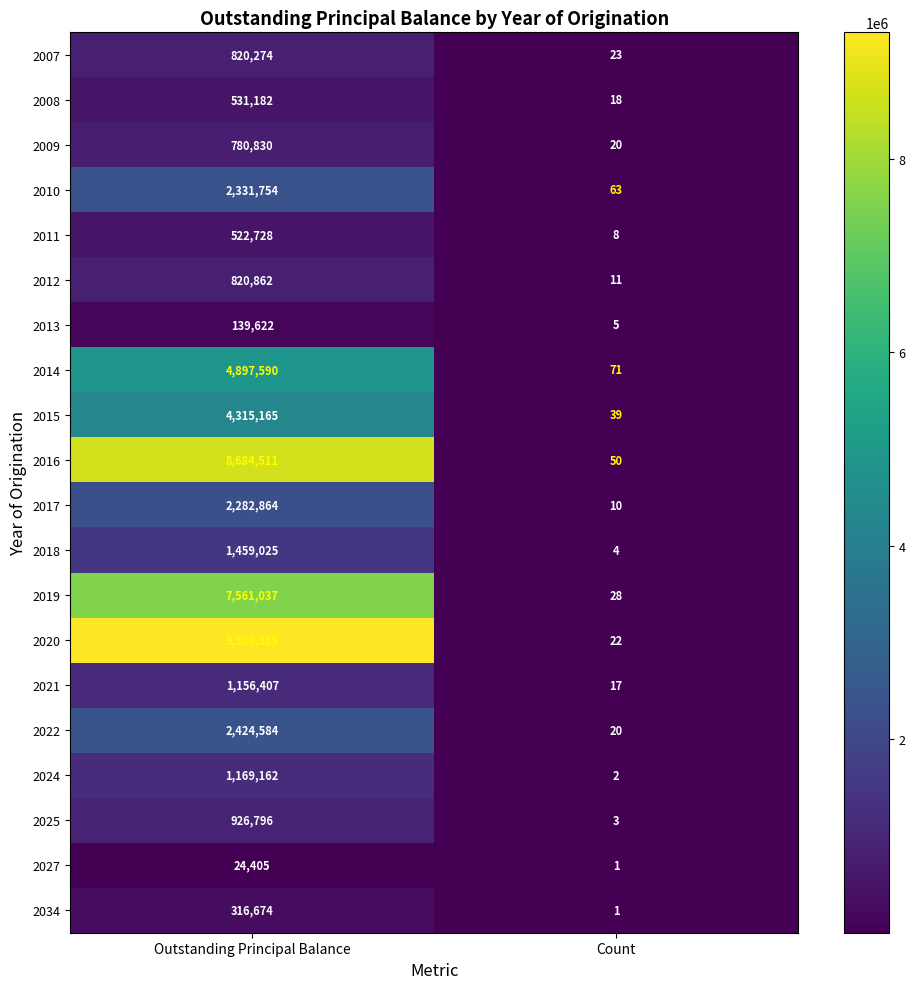

Rank the series by their maximum value, from highest to lowest.

2020, 2016, 2019, 2014, 2015, 2022, 2010, 2017, 2018, 2024, 2021, 2025, 2012, 2007, 2009, 2008, 2011, 2034, 2013, 2027